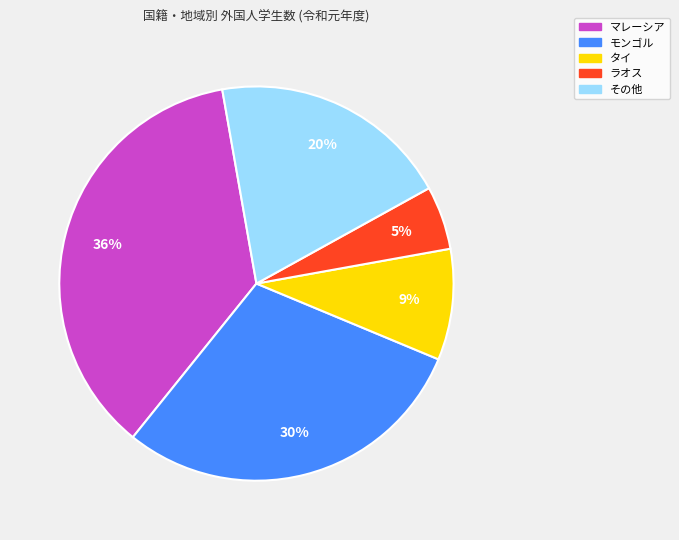

Is there a majority slice in this chart?

No